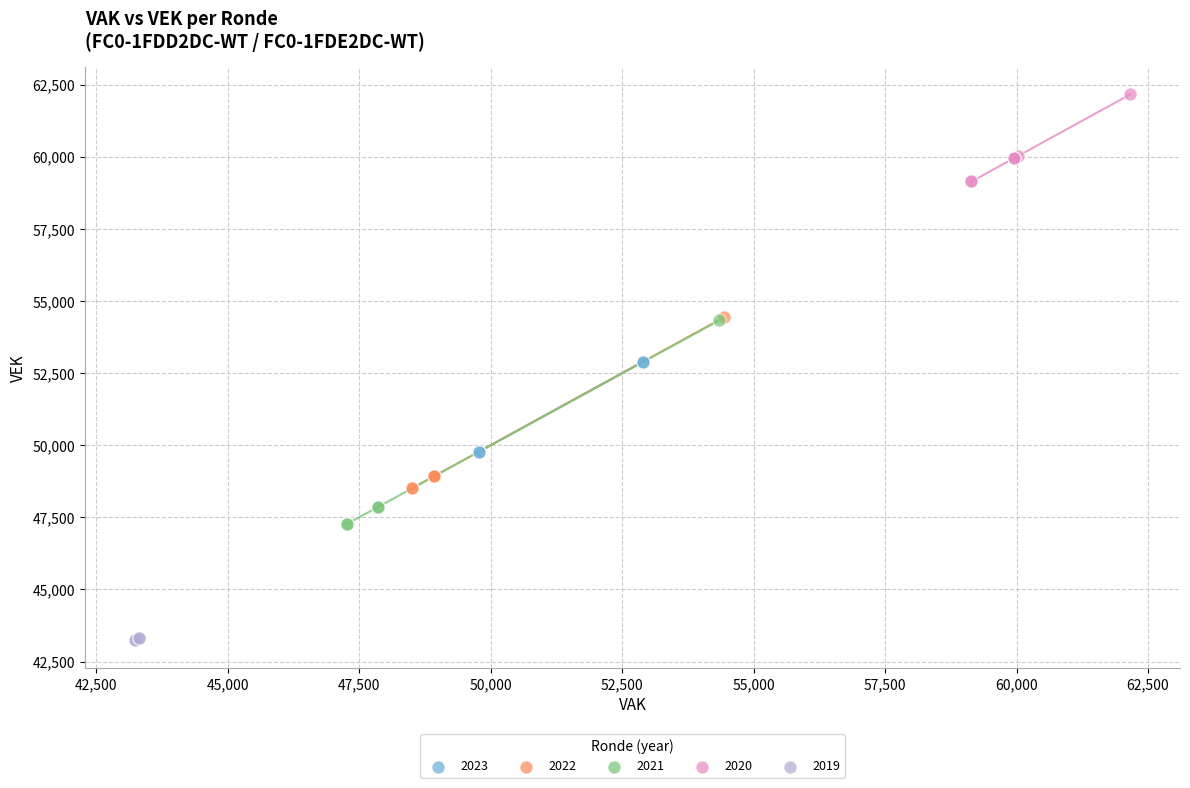

Which series contains the lowest Y value?

2019